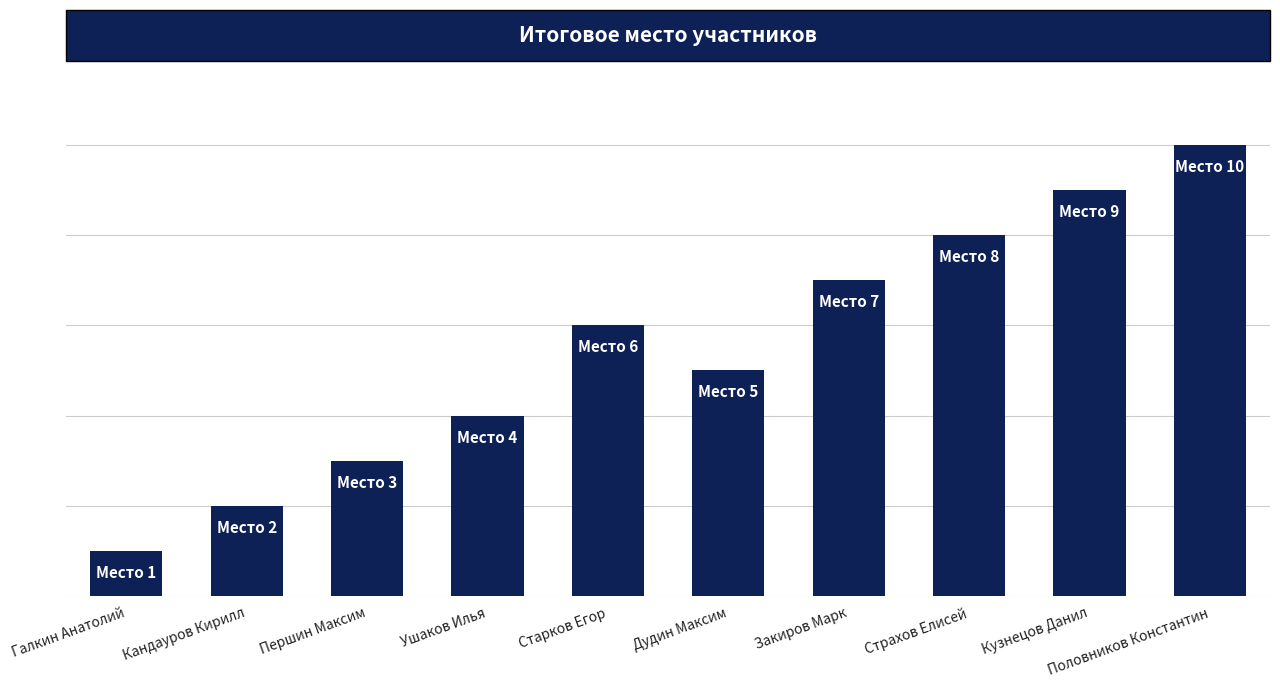

List the labels in order of value, largest first.

Половников Константин, Кузнецов Данил, Страхов Елисей, Закиров Марк, Старков Егор, Дудин Максим, Ушаков Илья, Першин Максим, Кандауров Кирилл, Галкин Анатолий